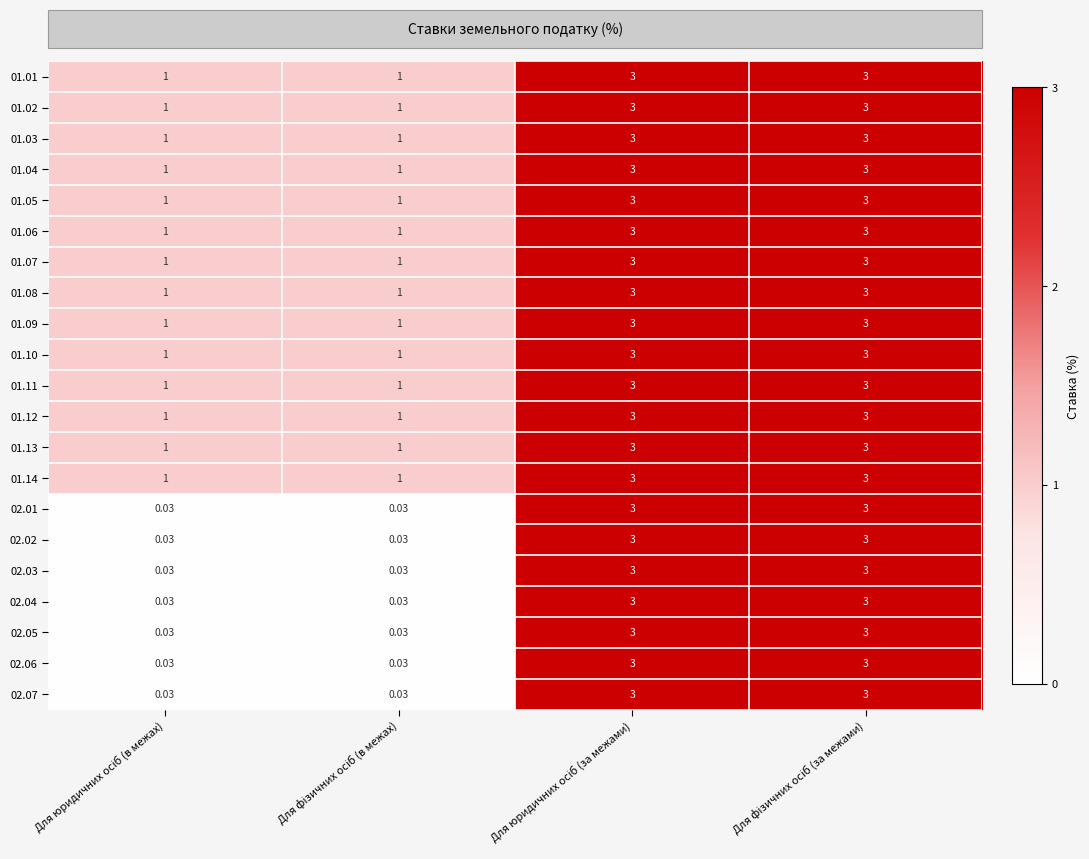

Count the number of categories in the chart.

4